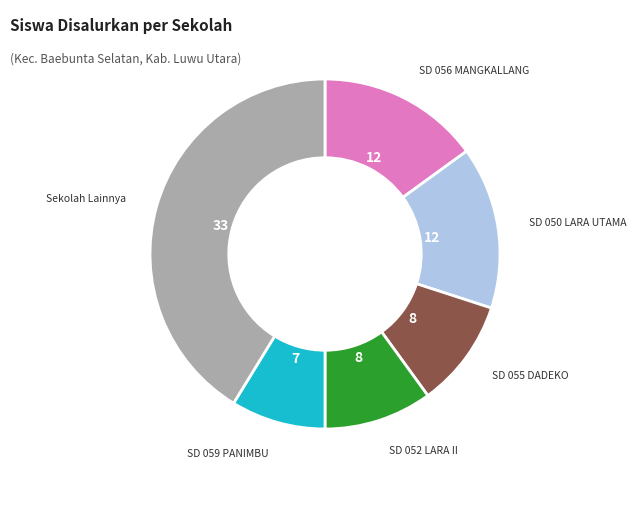

Is there any slice that represents more than half of the pie?

No